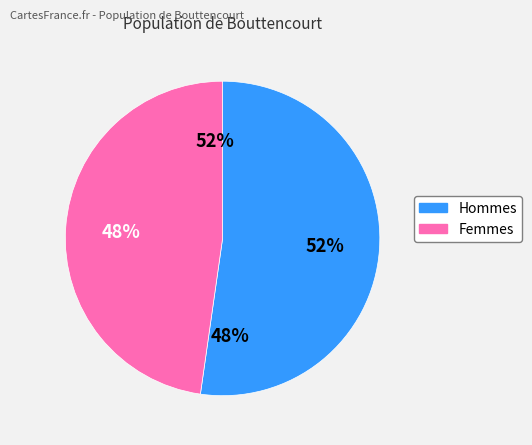

Which series has the largest range (max minus min)?

Male